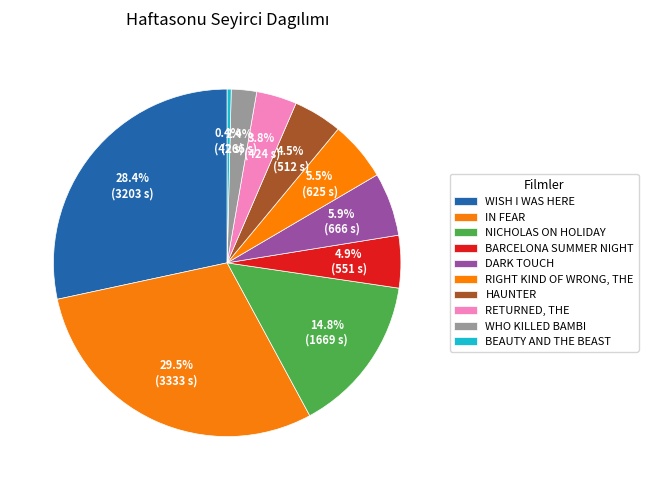

Does any single category account for the majority?

No